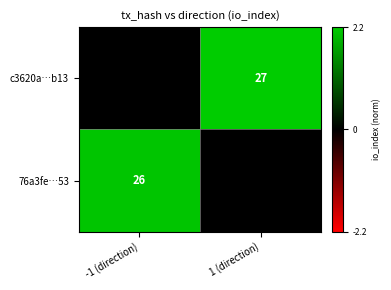

The value of c3620a…b13 at 1 (direction) is 27. True or false?

True